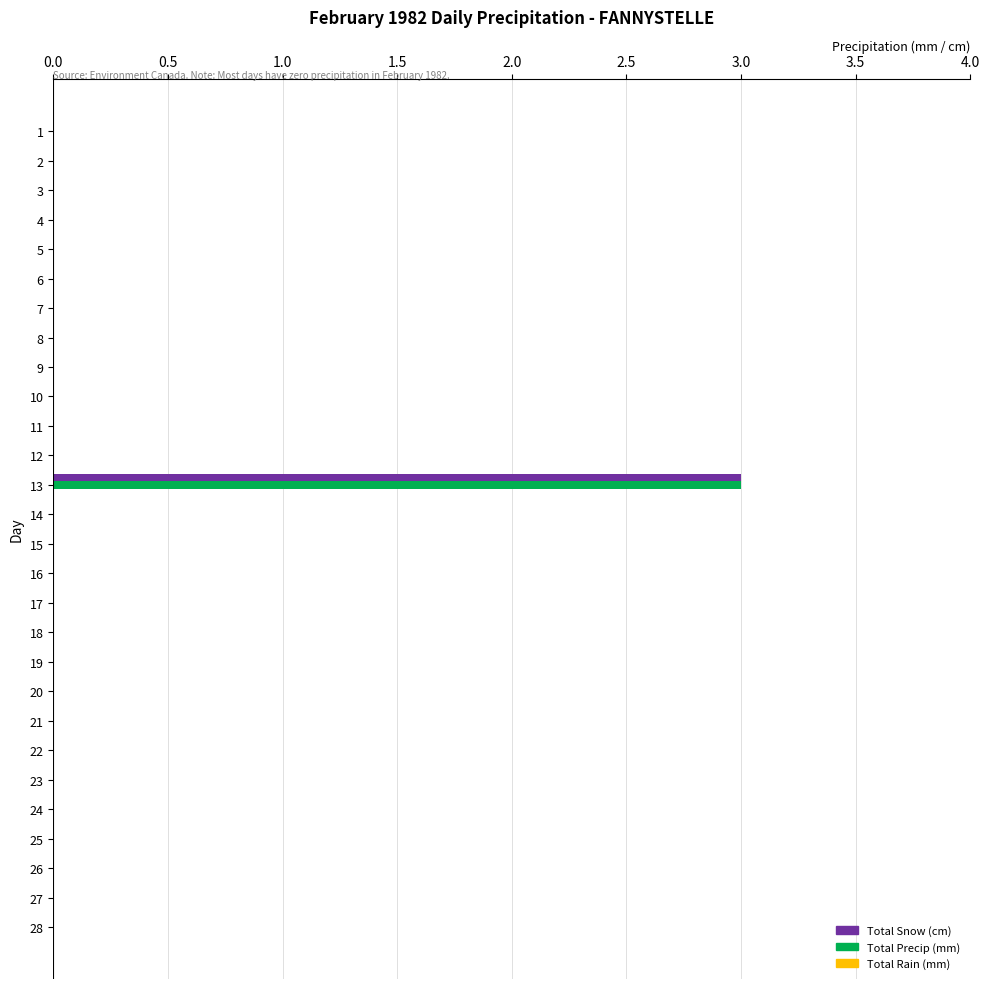

The value of Total Precip (mm) at 24 is -2. True or false?

False